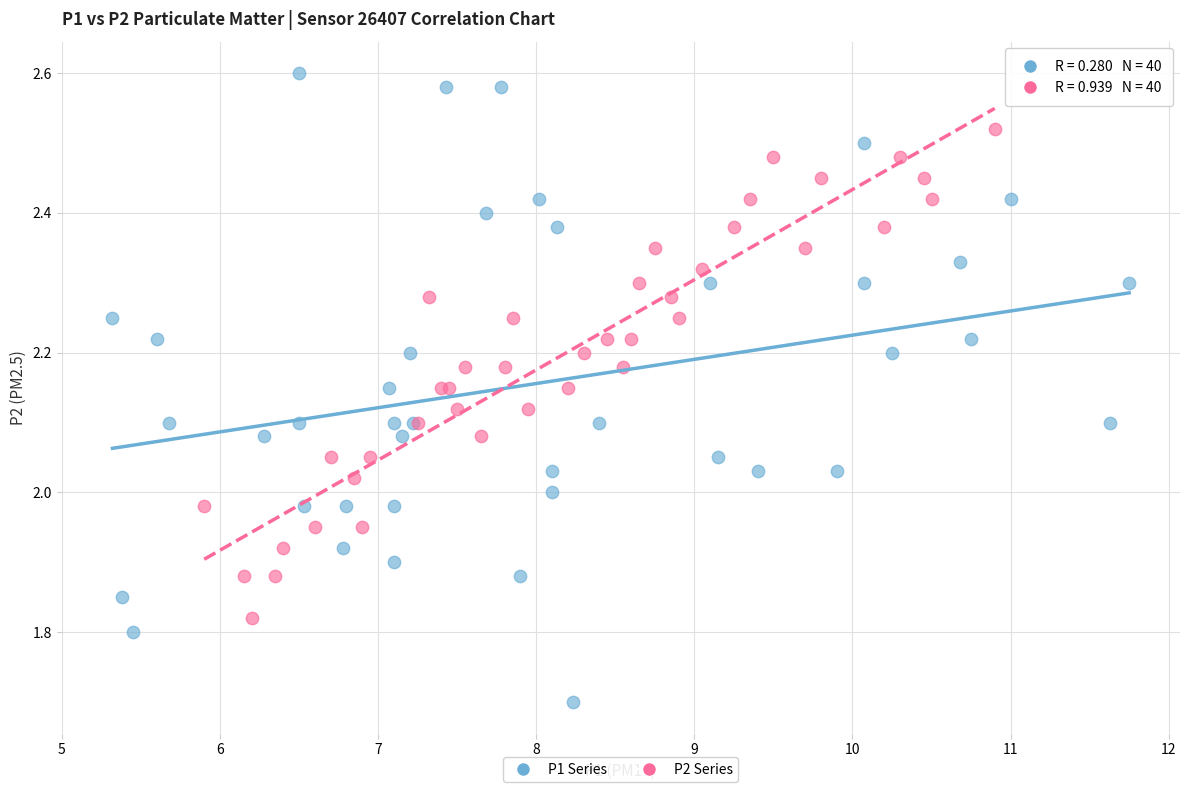

Which series reaches the maximum Y coordinate?

P1 Series